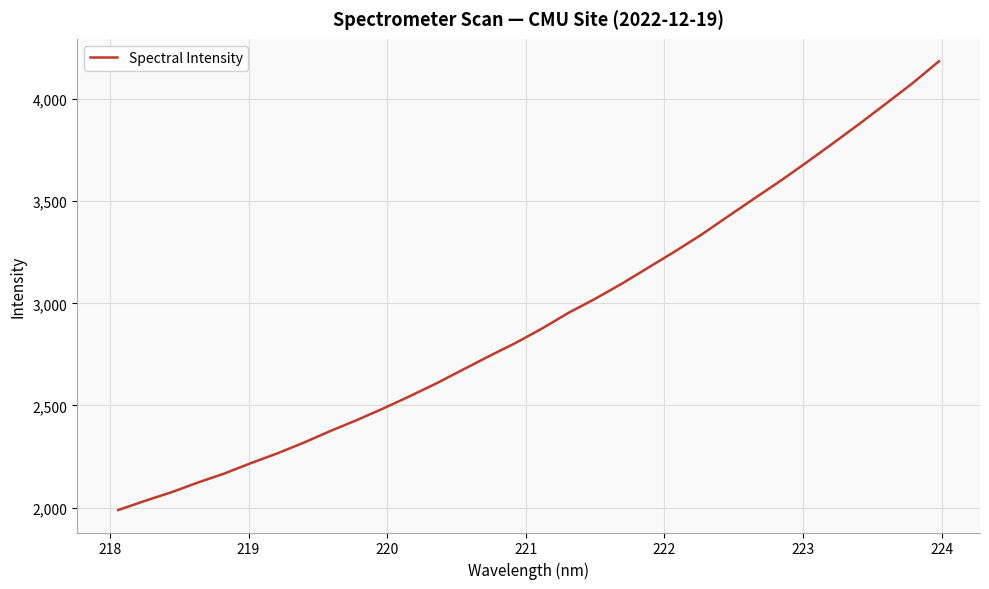

What is the difference between the maximum and minimum values?

2196.3